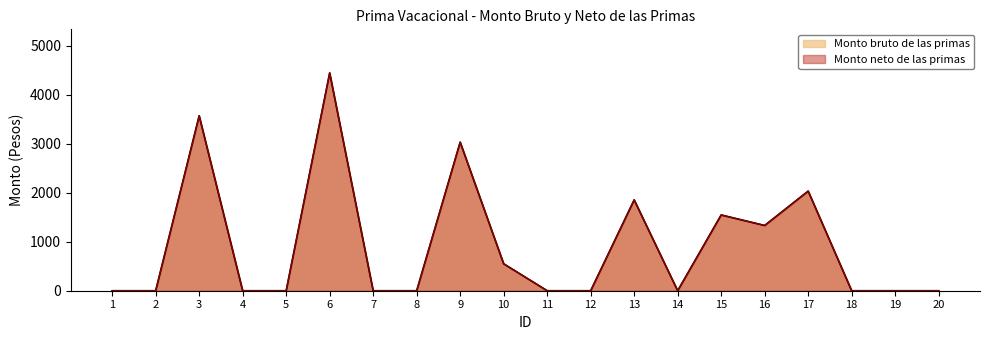

What is the sum of the Monto neto de las primas values at 17 and 14?

2033.8